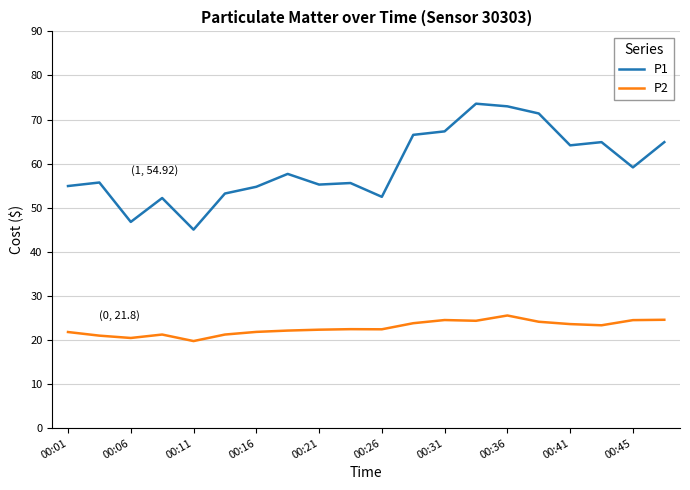

What are all the series names shown in the legend?

P1, P2